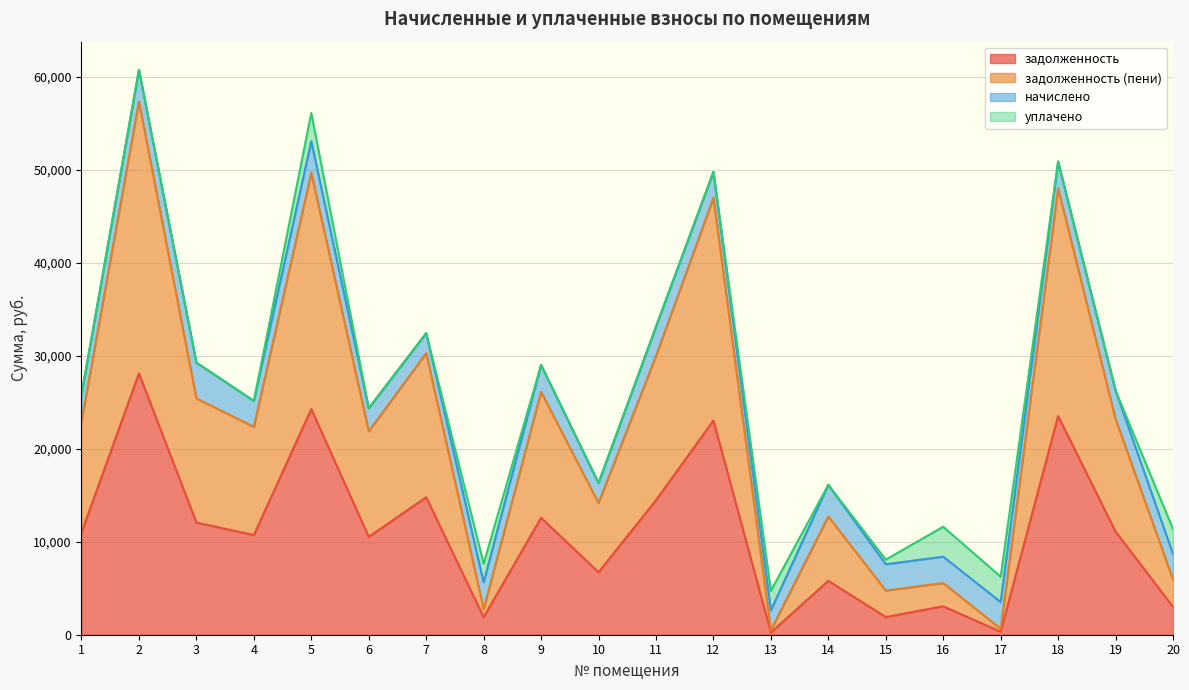

What is the value of the задолженность (пени) point at the 19th from the left?

23199.3